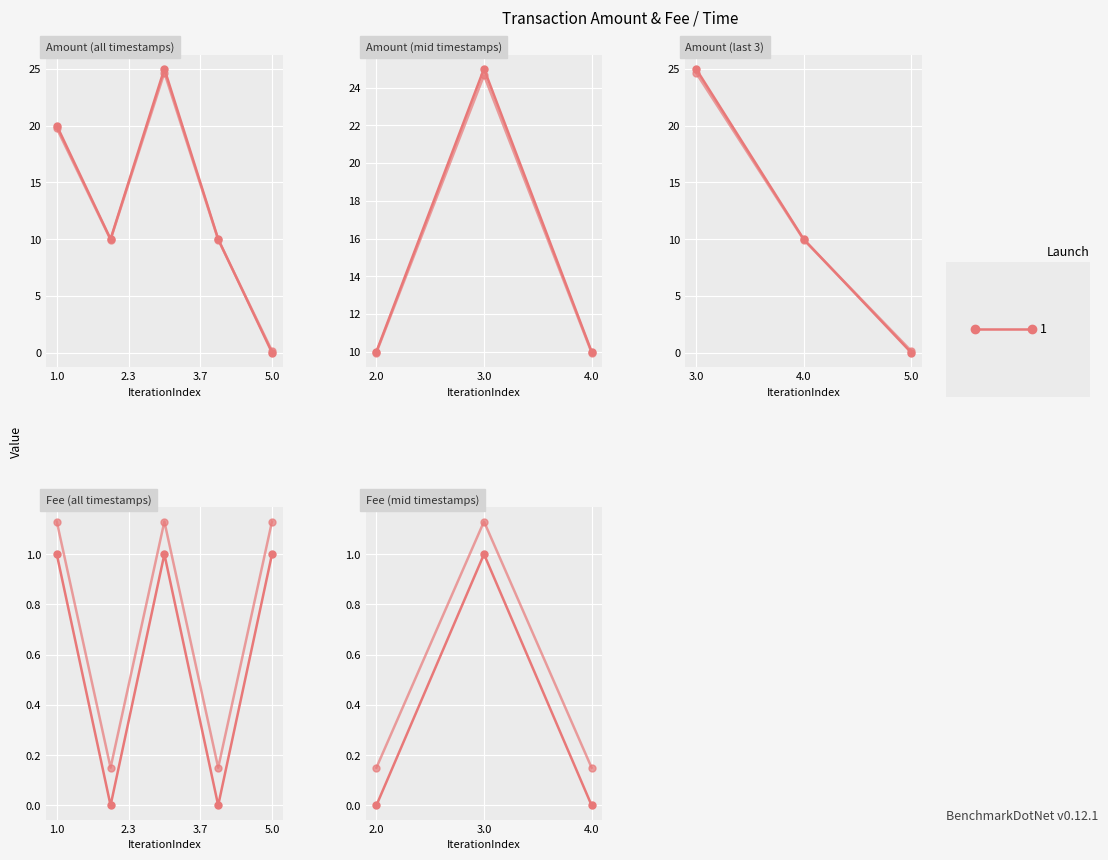

Is the value of Fee at 2018-05-26 08:53:40 greater than the value of Amount at 2018-05-26 08:55:32?

No